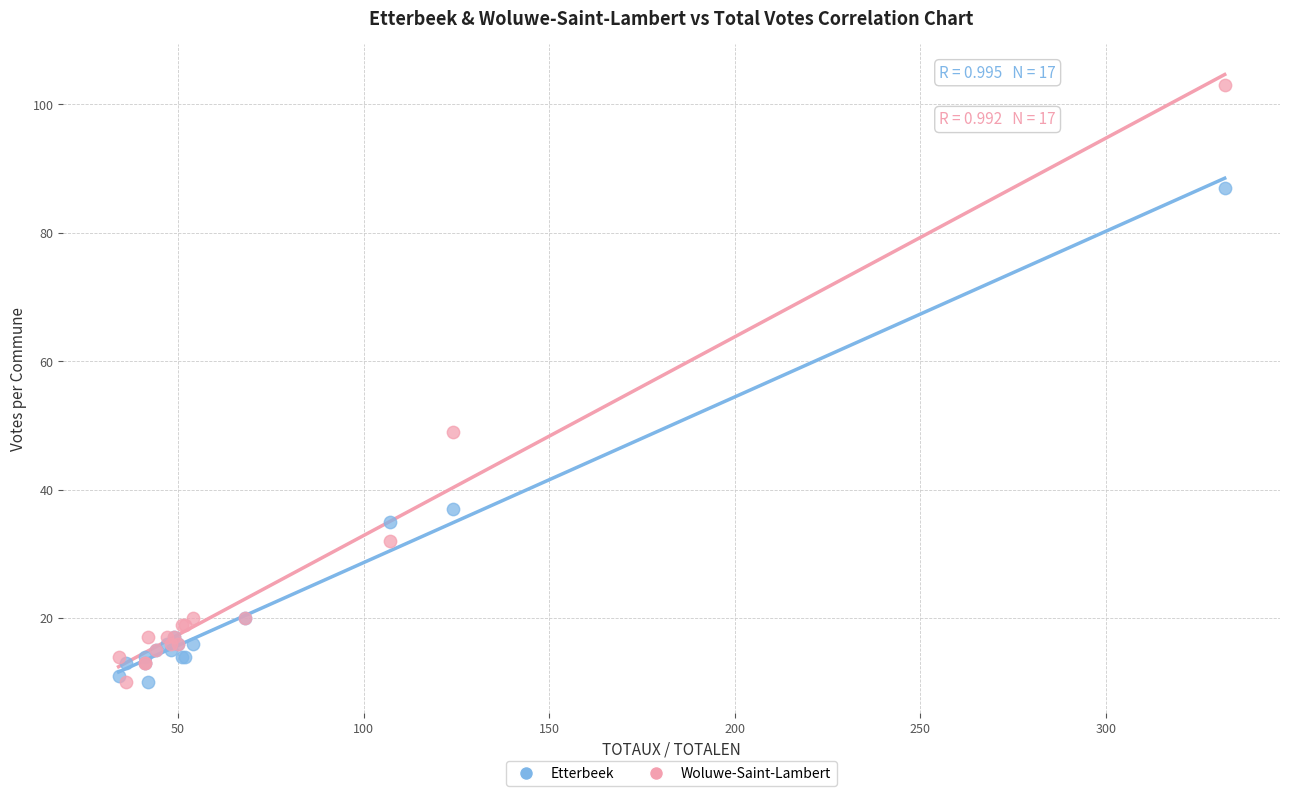

What are all the series names shown in the legend?

Etterbeek, Woluwe-Saint-Lambert